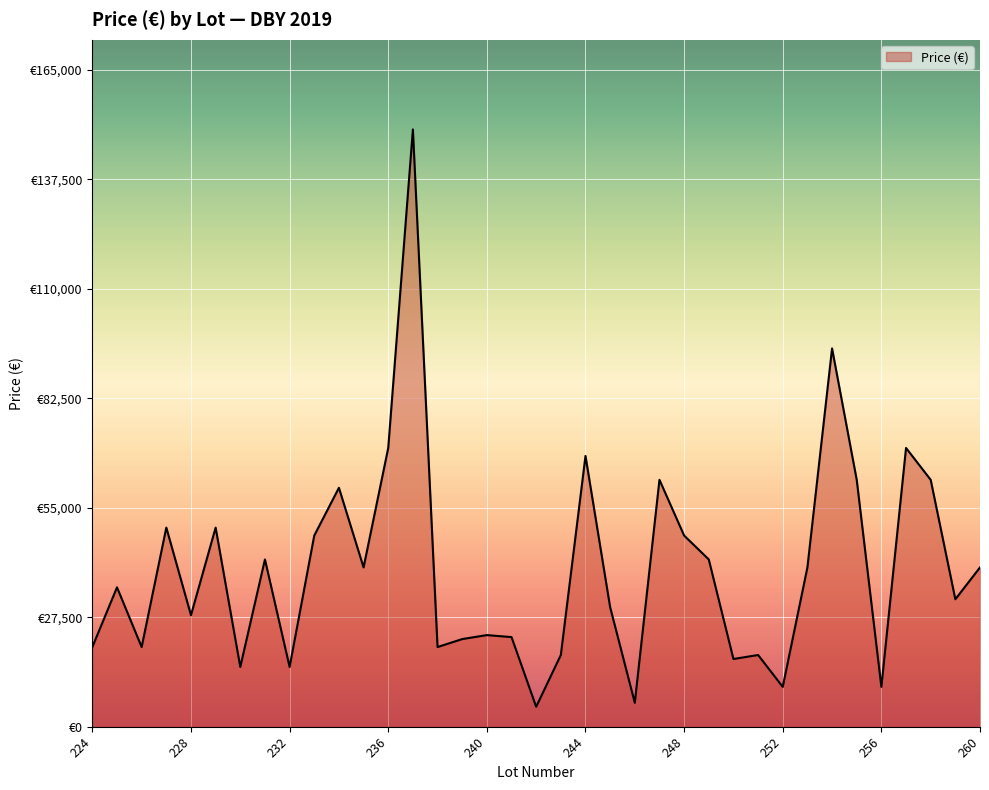

List the labels in order of value, smallest first.

242, 246, 252, 256, 230, 232, 250, 243, 251, 224, 226, 238, 239, 241, 240, 228, 245, 259, 225, 235, 253, 260, 231, 249, 233, 248, 227, 229, 234, 247, 255, 258, 244, 236, 257, 254, 237